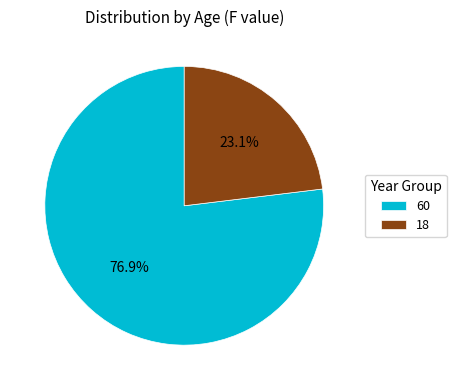

To the nearest percent, what is the difference between the 18 and 60 slice percentages?

54%